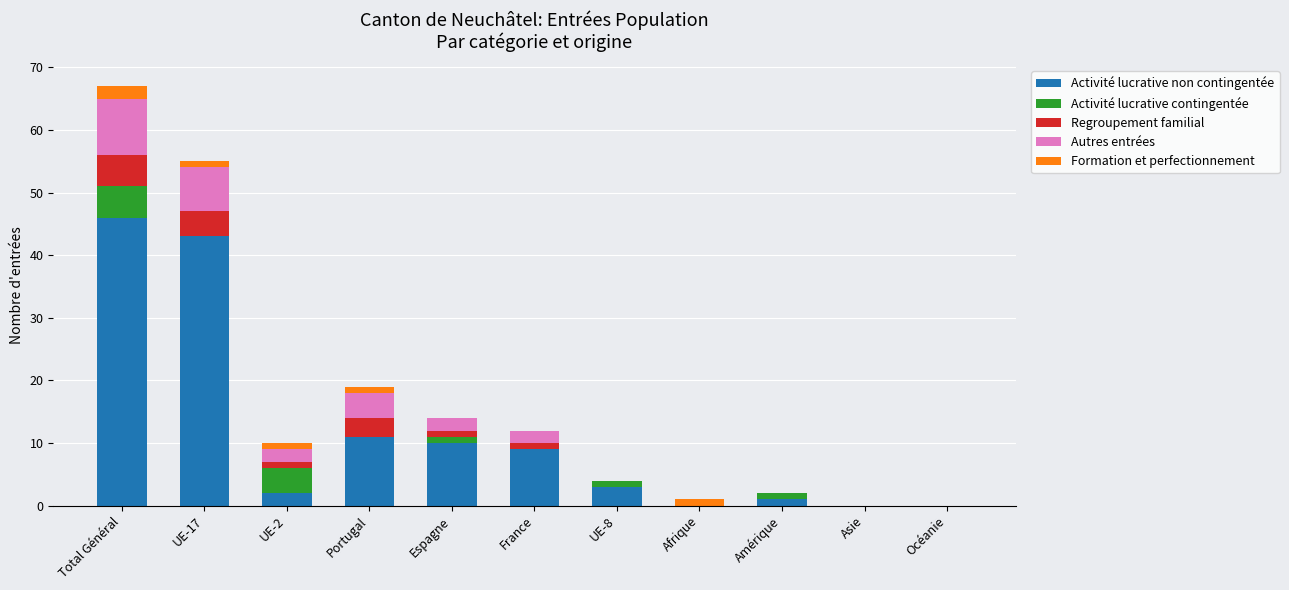

The value of Activité lucrative non contingentée at Total Général is 46. True or false?

True